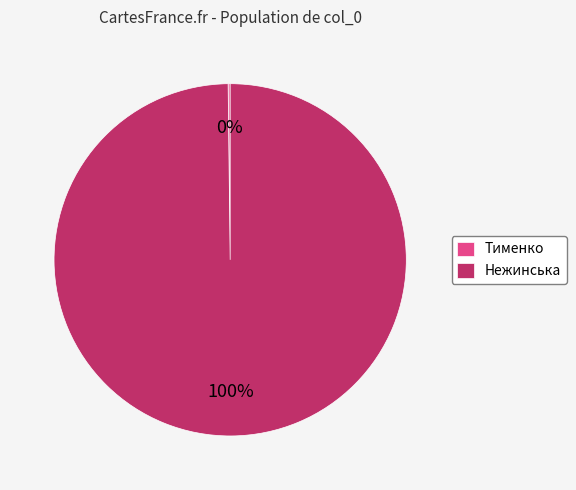

To the nearest percent, what is the difference between the largest and smallest slice percentages?

100%